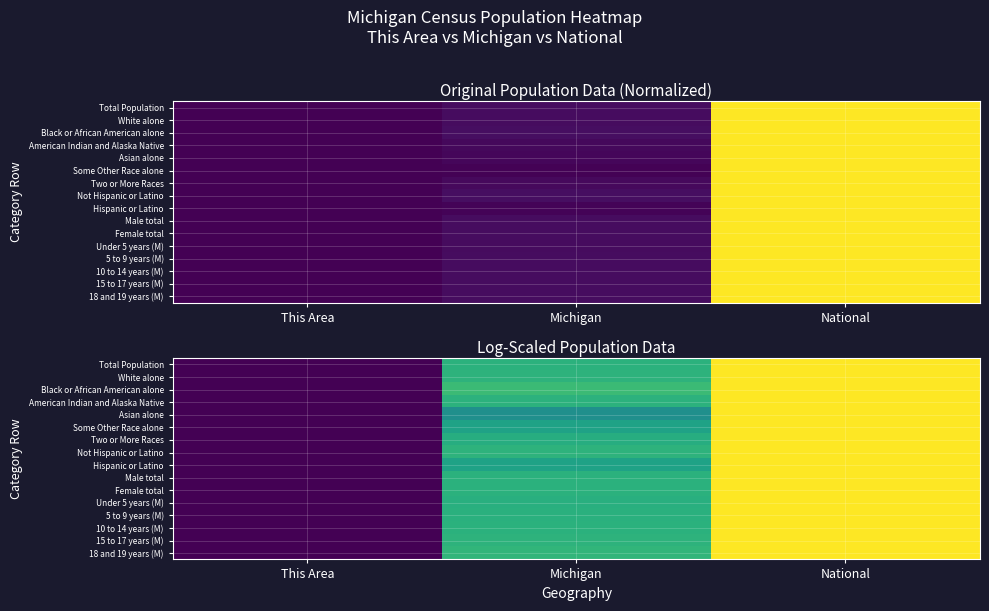

Which series has the largest range (max minus min)?

Total Population